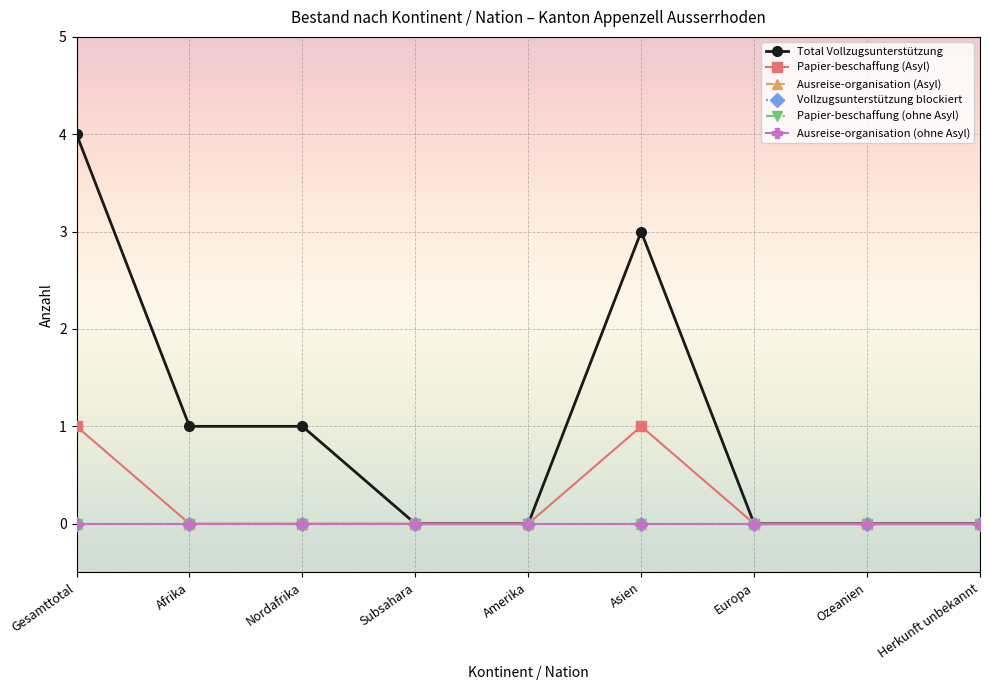

How many lines are shown in the chart?

6